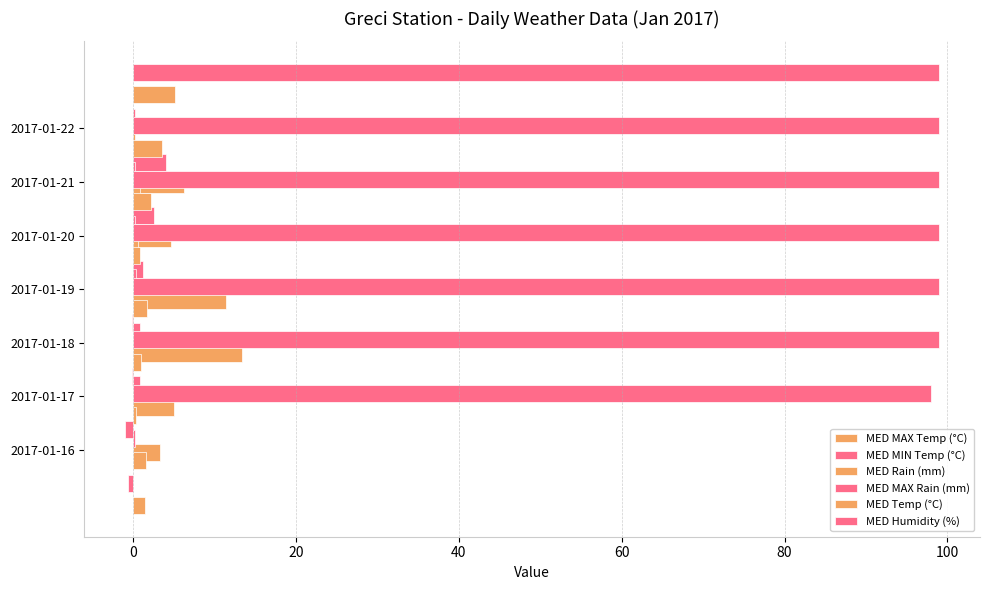

At 80, list the series in order from largest to smallest.

MED Humidity (%), MED MAX Temp (°C), MED Temp (°C), MED MIN Temp (°C), MED Rain (mm), MED MAX Rain (mm)